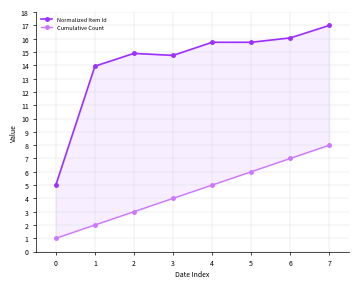

Which category has the highest value in the Cumulative Count series?

7